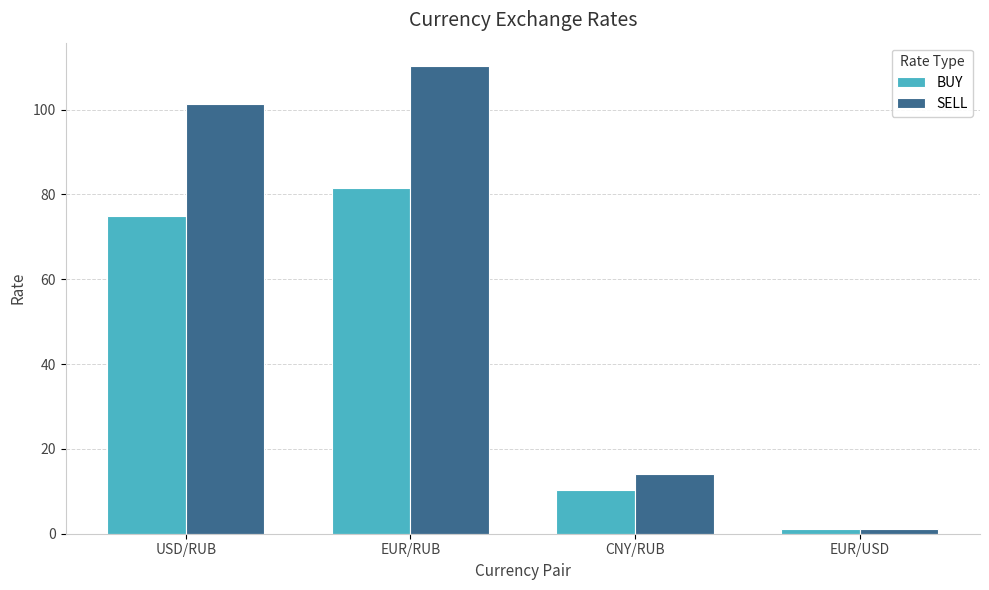

What is the smallest value displayed?

1.0